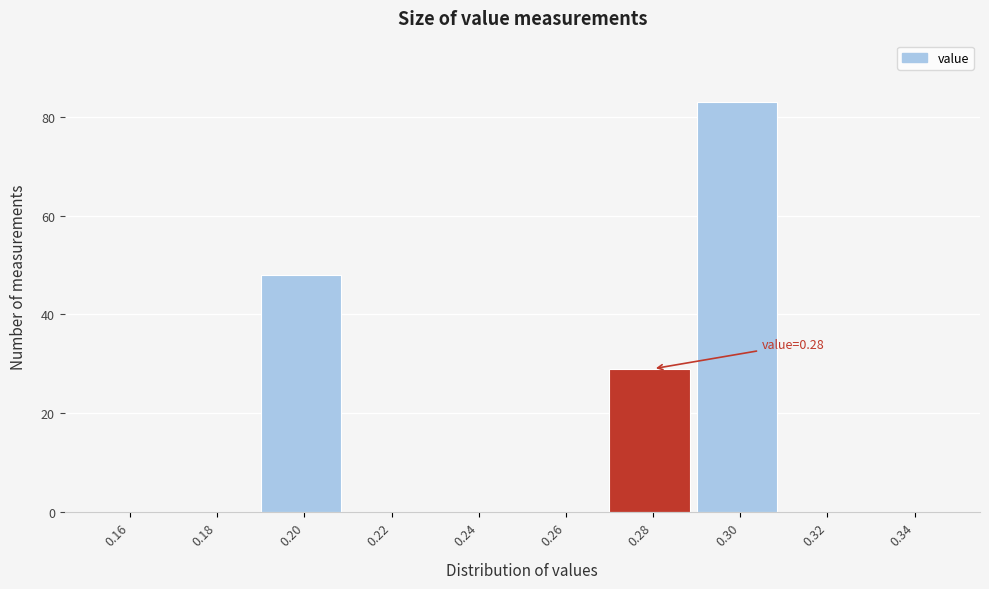

Reading right to left, transcribe all the data shown in this chart.

0.34=0	0.32=0	0.30=83	0.28=29	0.26=0	0.24=0	0.22=0	0.20=48	0.18=0	0.16=0